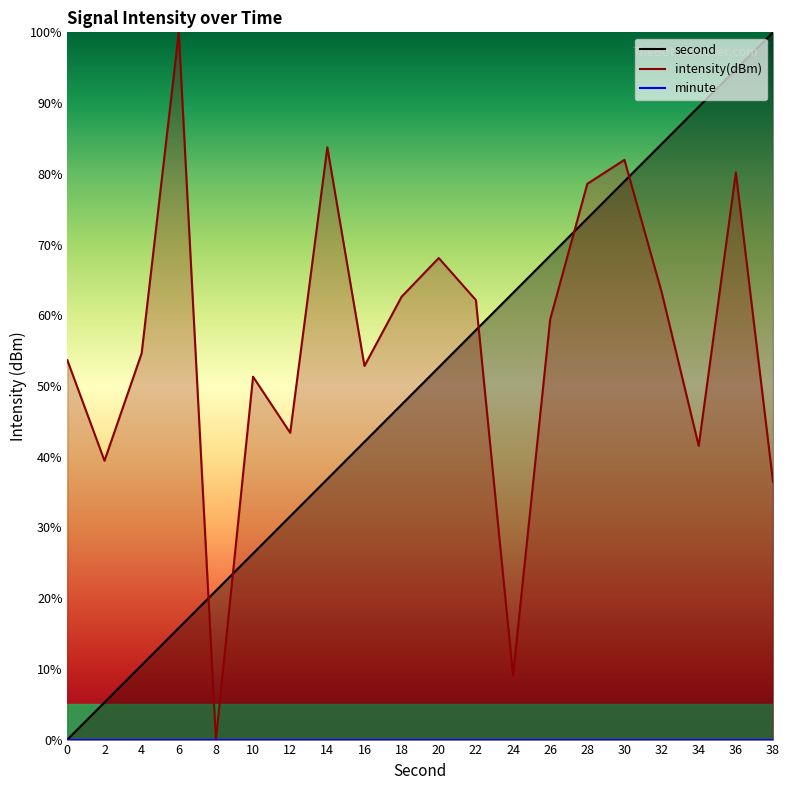

Reading right to left, what are all the values shown in this chart?

second: 100.0	94.7	89.5	84.2	78.9	73.7	68.4	63.2	57.9	52.6	47.4	42.1	36.8	31.6	26.3	21.1	15.8	10.5	5.3	0.0
intensity(dBm): 36.5	80.2	41.5	63.3	82.0	78.6	59.4	9.1	62.1	68.1	62.6	52.8	83.7	43.4	51.3	0.0	100.0	54.6	39.4	53.6